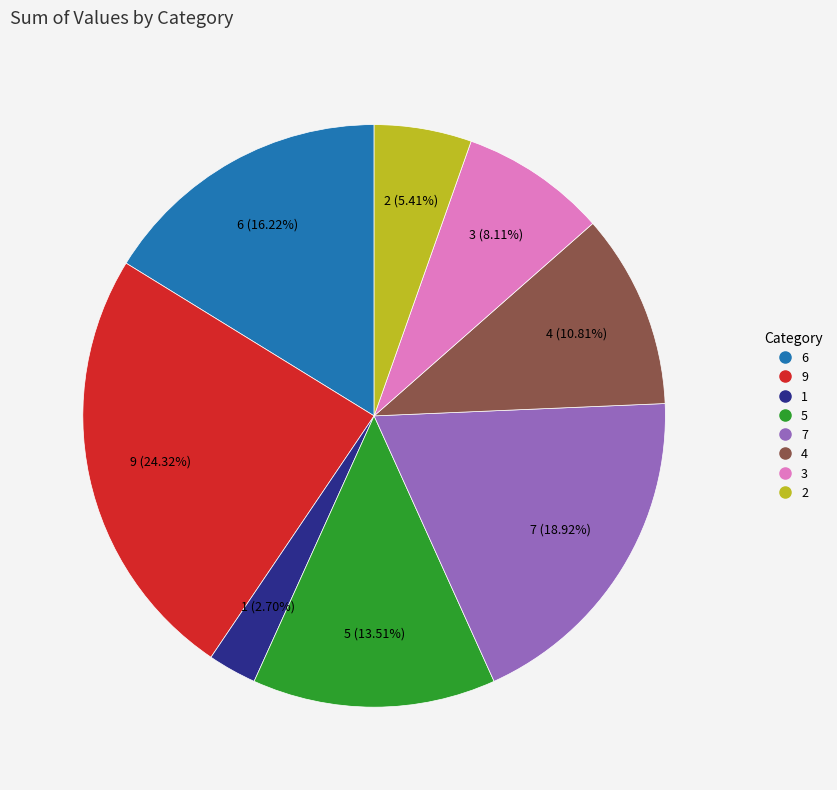

Which category has the smallest portion of the pie?

1